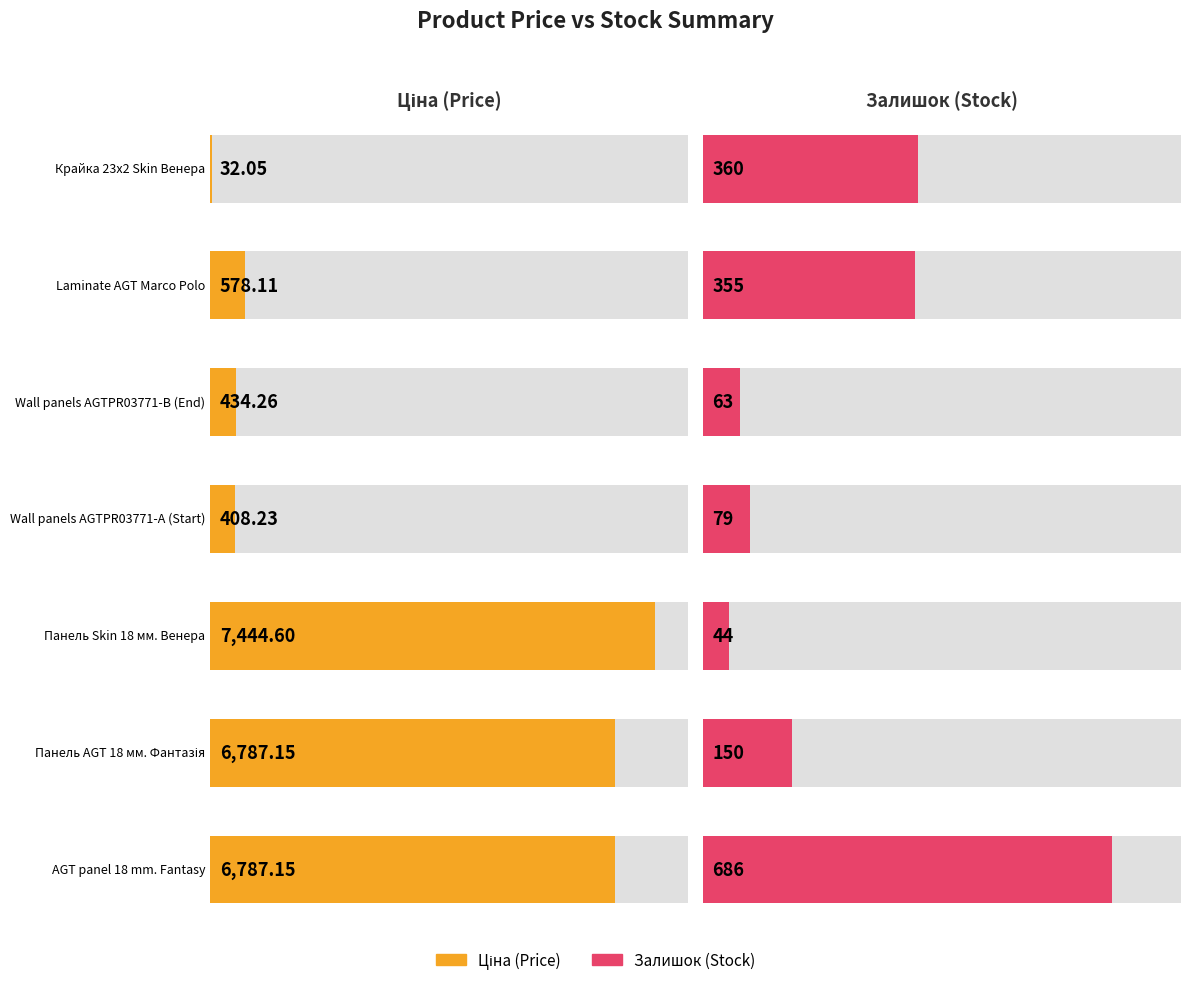

The Залишок series shows 79.0 at Wall panels AGTPR03771-А (Start). True or false?

True